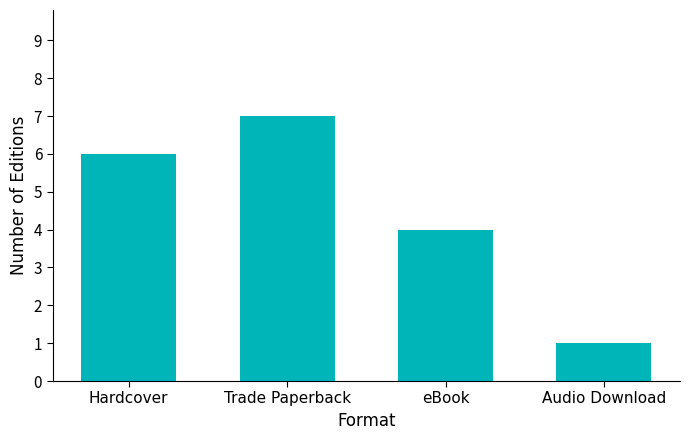

How many bars are there in total?

4